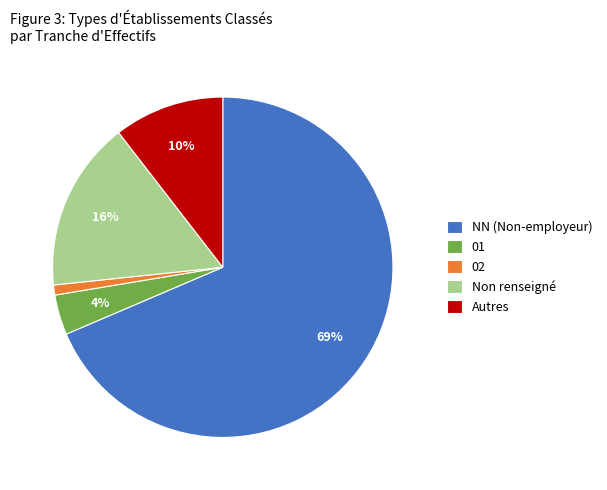

What percentage is the Non renseigné slice, to the nearest percent?

16%